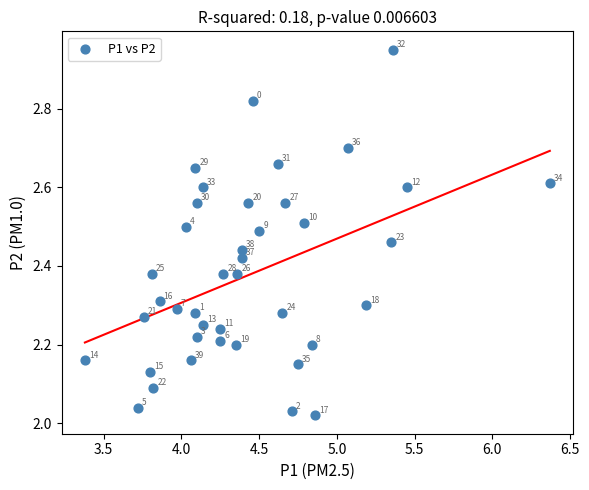

What is the range of Y values (max minus min)?

0.9